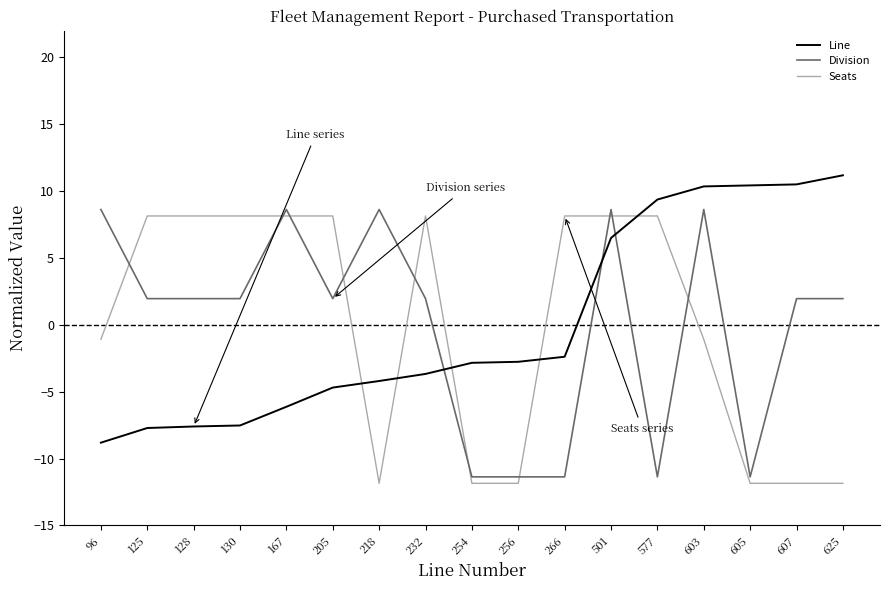

What is the minimum value shown in the chart?

-11.9